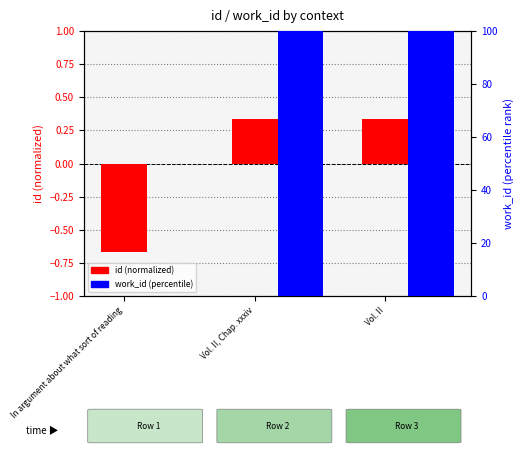

Rank the series by their average value, from lowest to highest.

id (normalized), work_id (percentile)